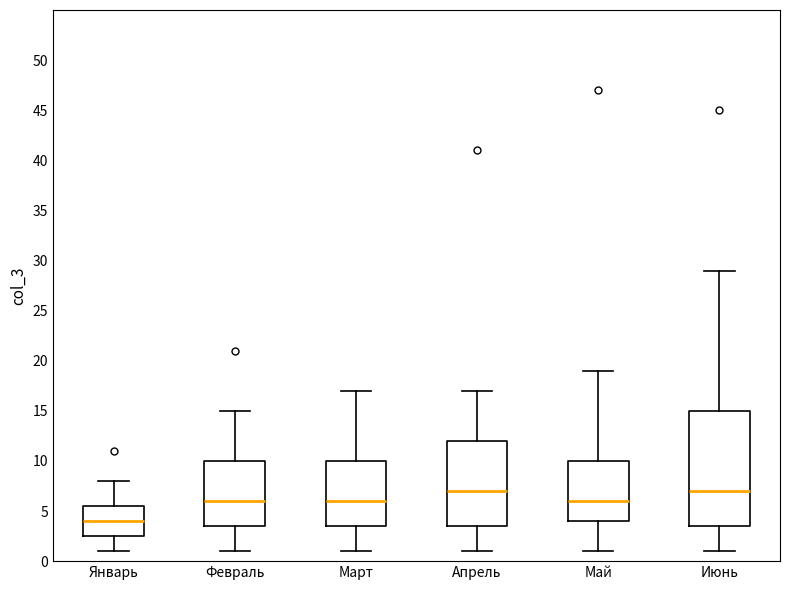

Which box's median line is the lowest?

Январь